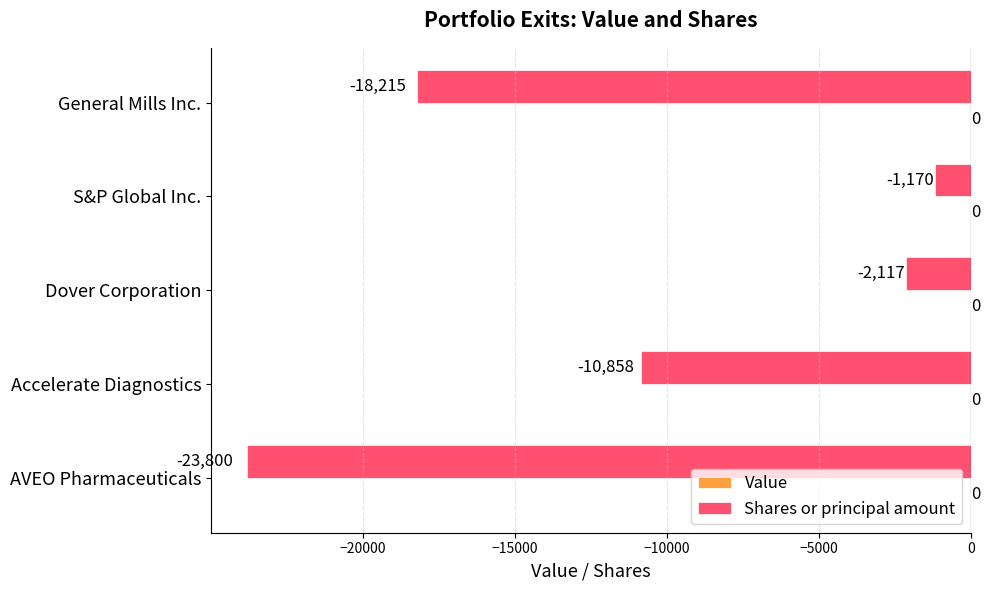

How many bars are there in total?

5